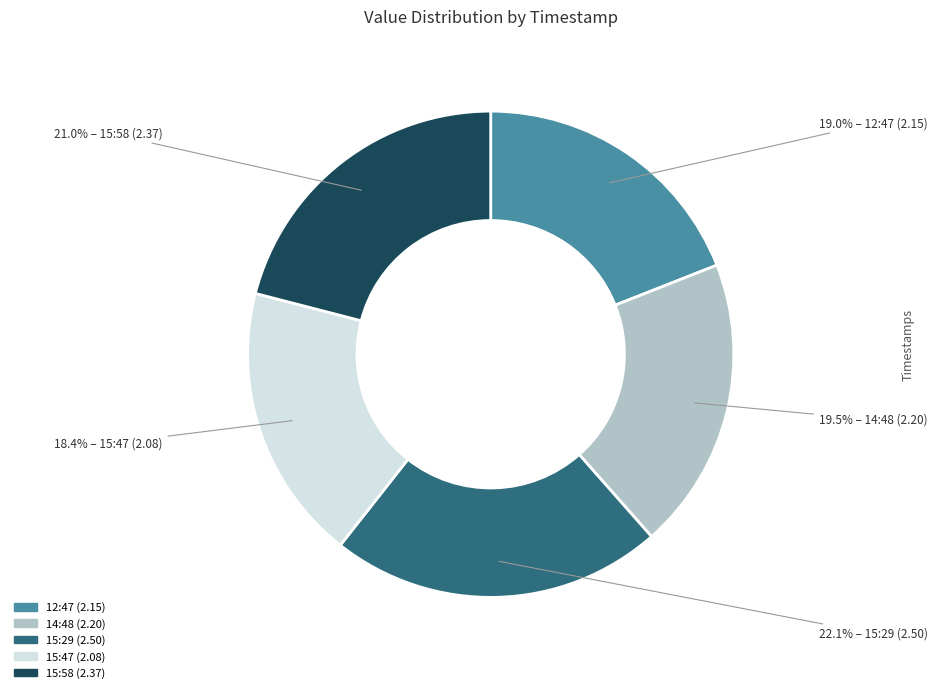

Which has a higher value, 15:58 (2.37) or 12:47 (2.15)?

15:58 (2.37)